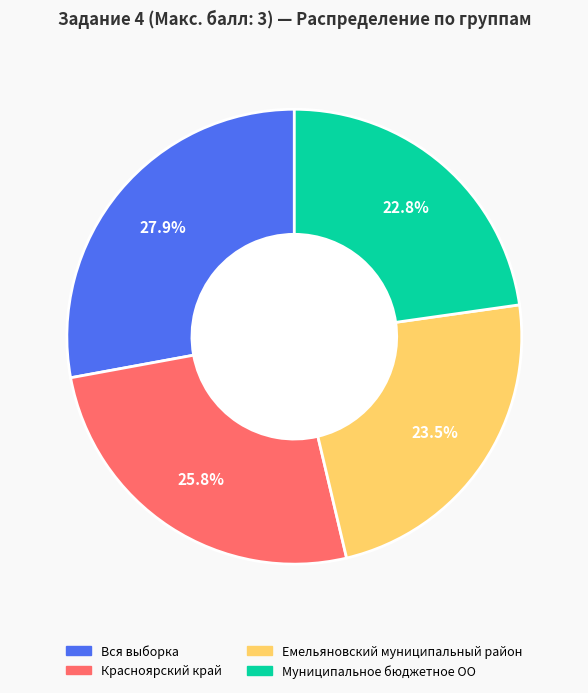

The Емельяновский муниципальный район slice represents 18% of the pie. True or false?

False